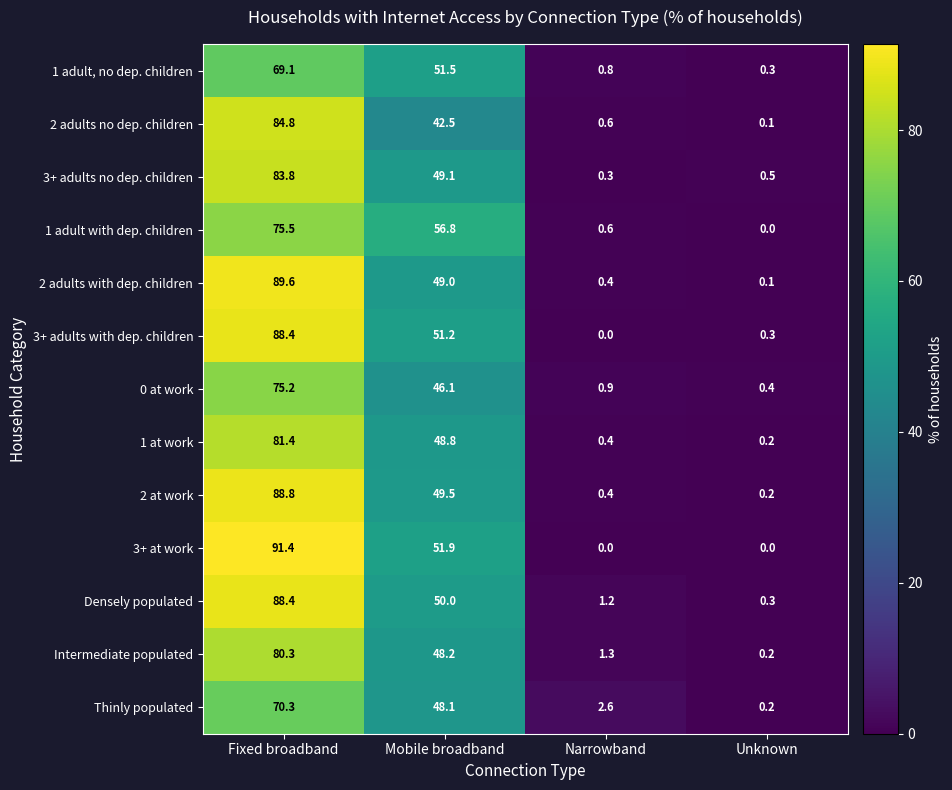

Which series has the widest spread of values?

3+ at work